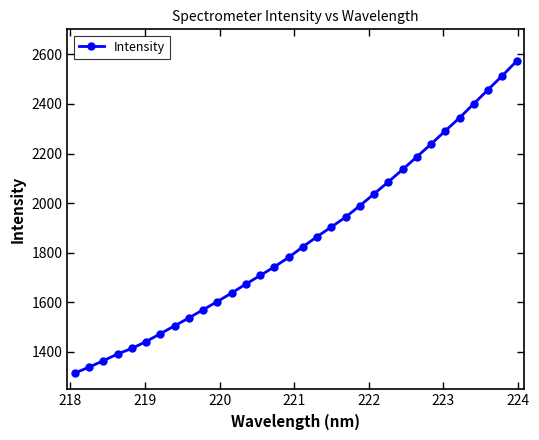

How many series are shown in this chart?

1